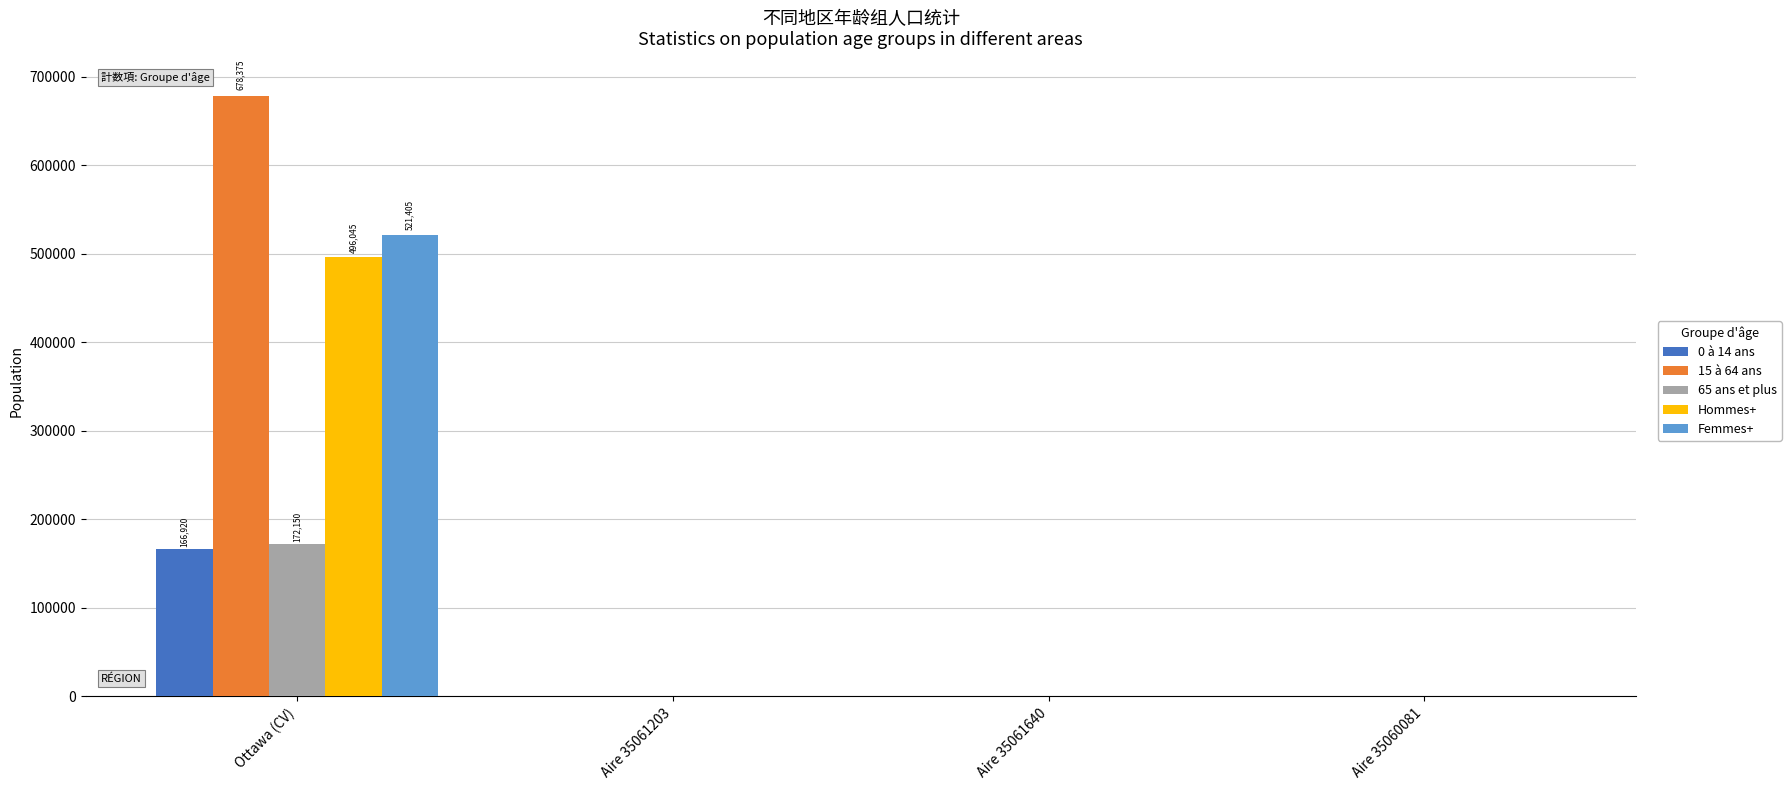

What is the sum of all Femmes+ values?

522275